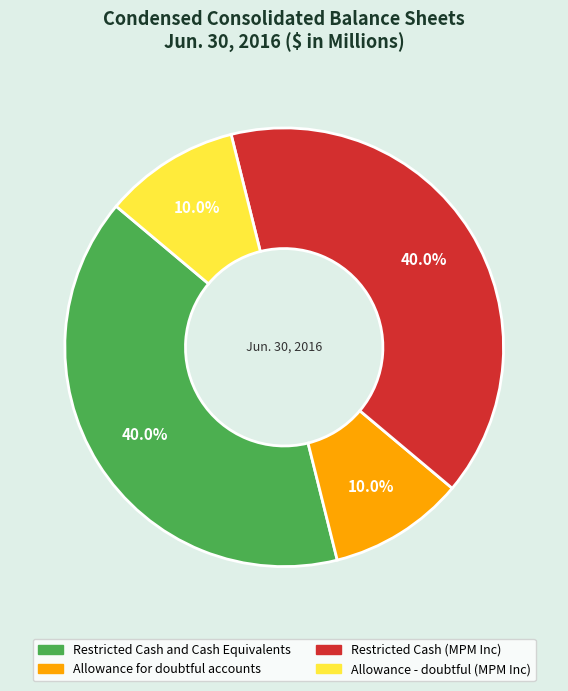

Is the sum of Allowance for doubtful accounts and Allowance - doubtful (MPM Inc) greater than half?

No